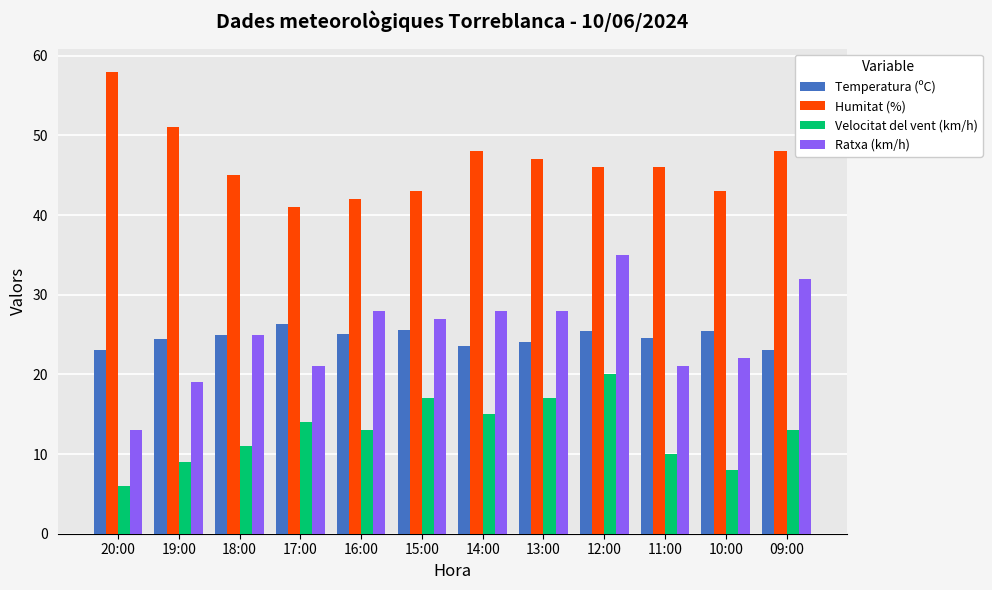

What is the spread (max minus min) of values at 13:00?

30.0